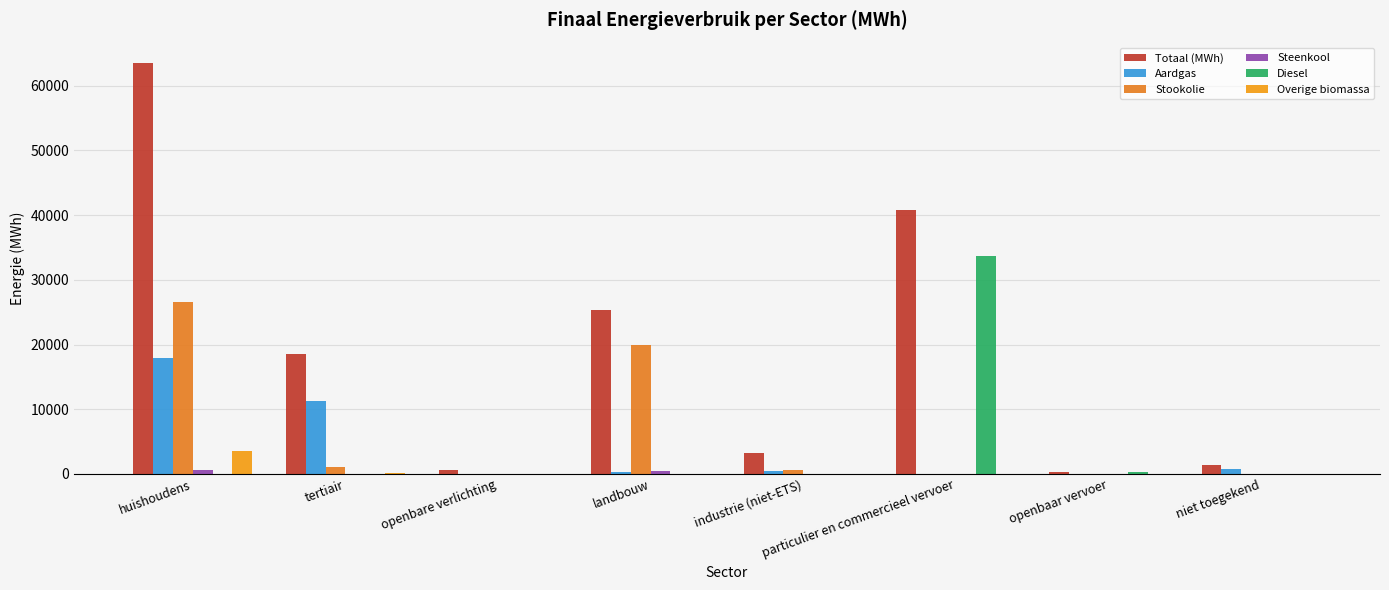

How many series are shown in this chart?

6